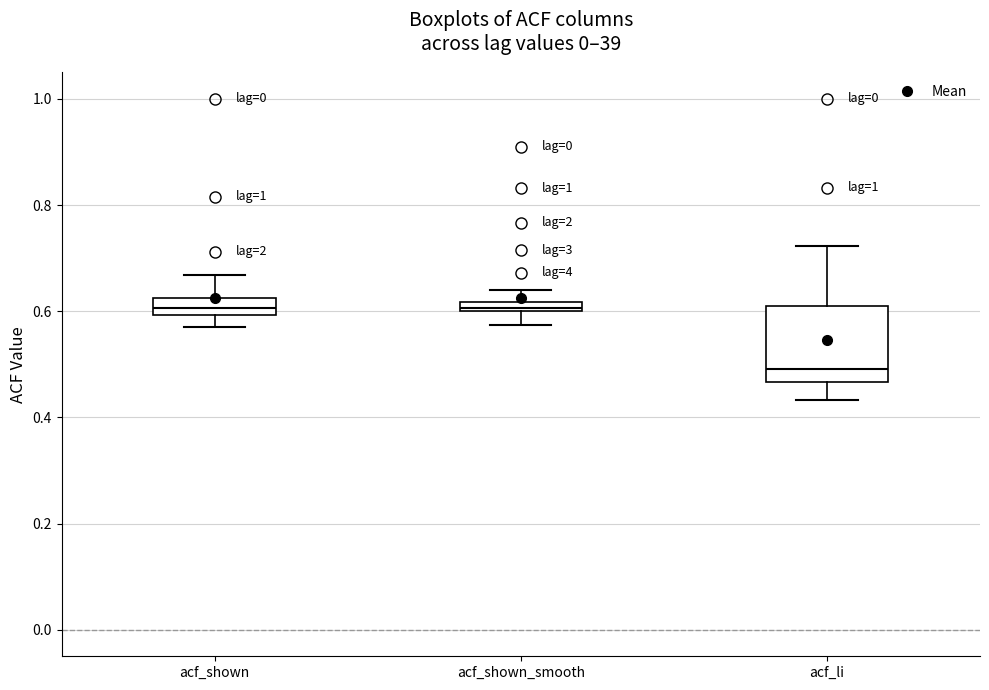

Comparing the boxes themselves (not the whiskers), which one is the tallest?

acf_li